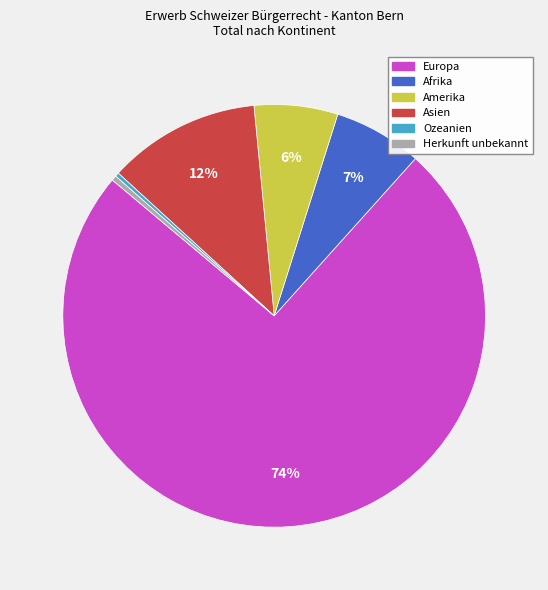

Is it true that Herkunft unbekannt is 0% of the pie?

True